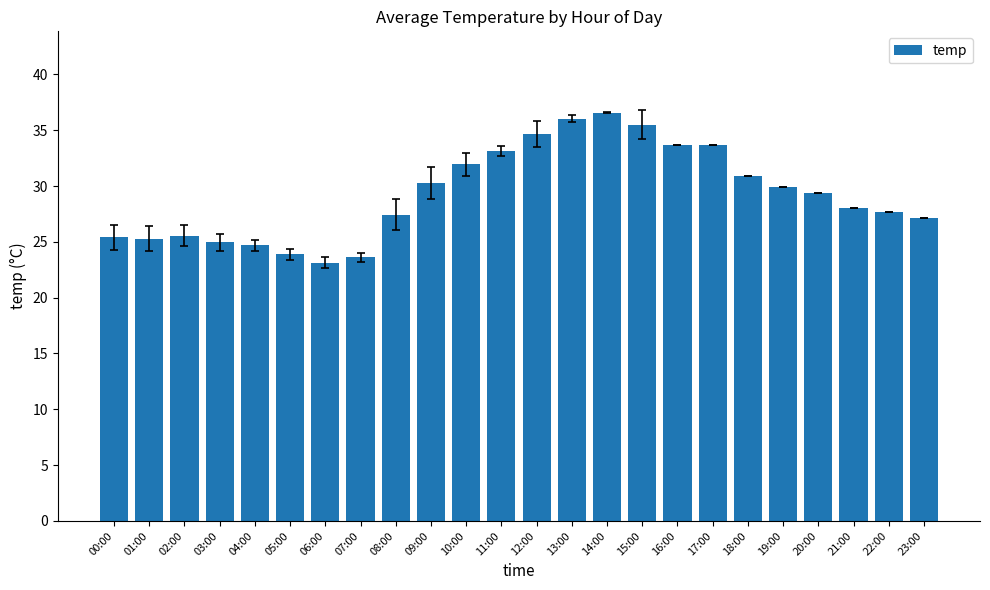

The value at 20:00 is 29.4. True or false?

True